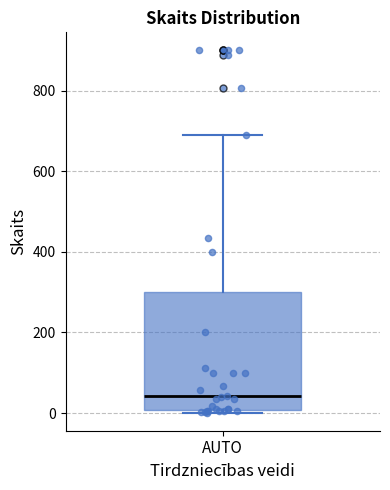

Transcribe this box plot: give where the median line is, the range the box spans, and where the two whiskers end, as read against the y-axis. The values are not printed on the chart, so give them approximately, as read against the axis.

median 40, box 0 to 300, whiskers 0 (just below the box's lower edge) to 680